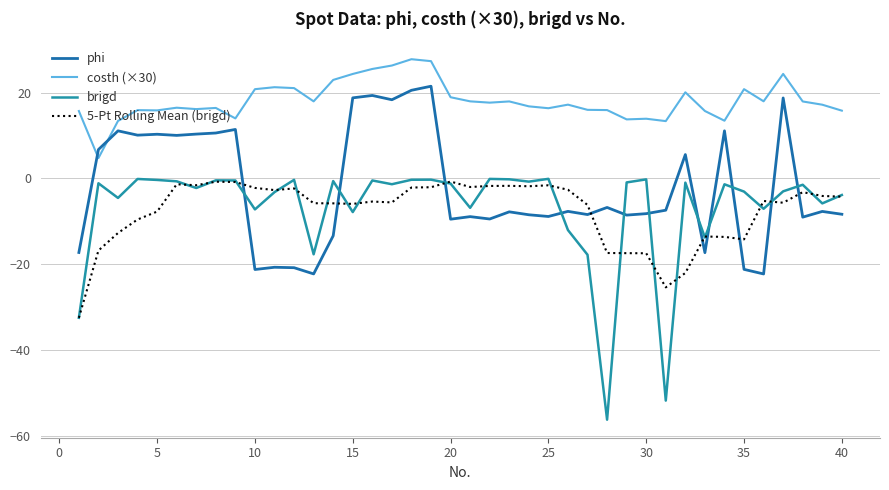

How many times do brigd and 5-Pt Rolling Mean (brigd) cross each other?

20